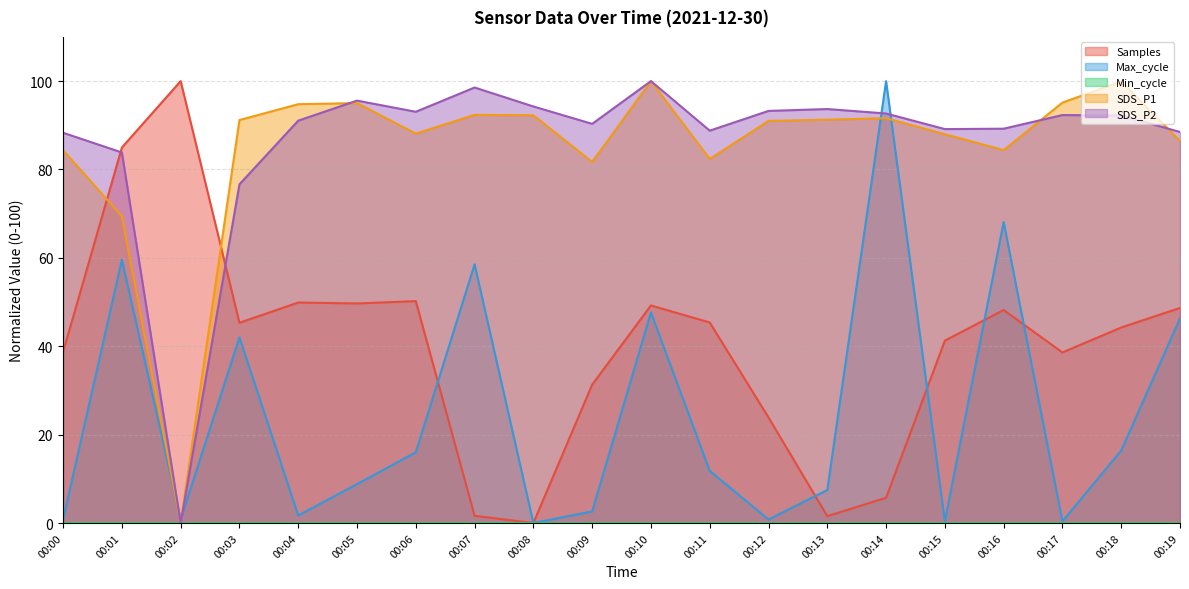

True or false: SDS_P2 and Samples intersect in this chart.

True